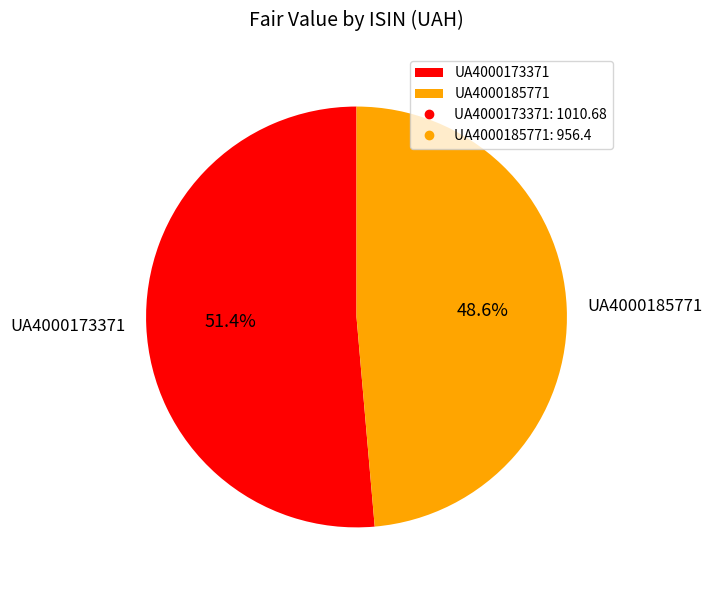

To the nearest percent, what is the difference between the largest and smallest slice percentages?

3%